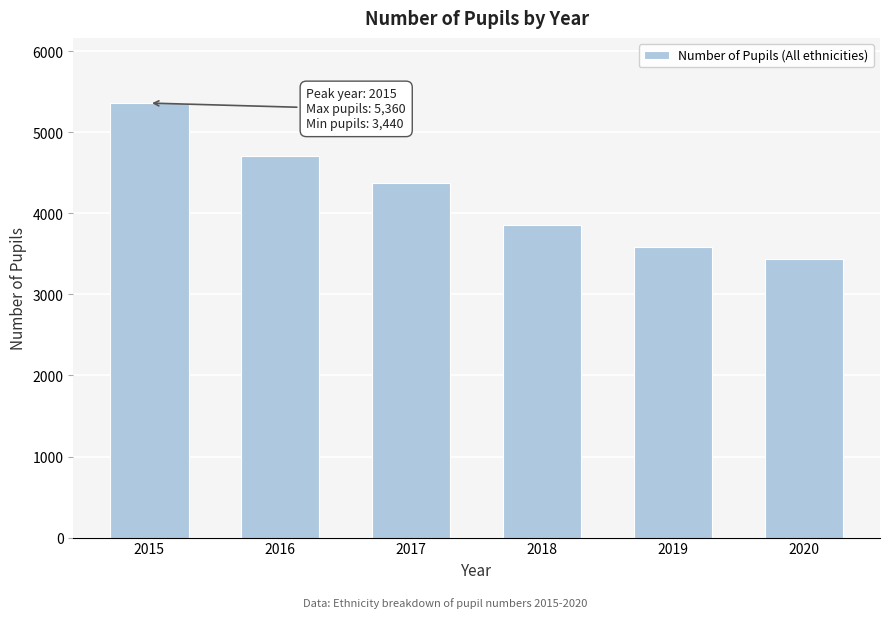

Reading left to right, extract all data points from this chart.

5360	4710	4370	3850	3590	3440